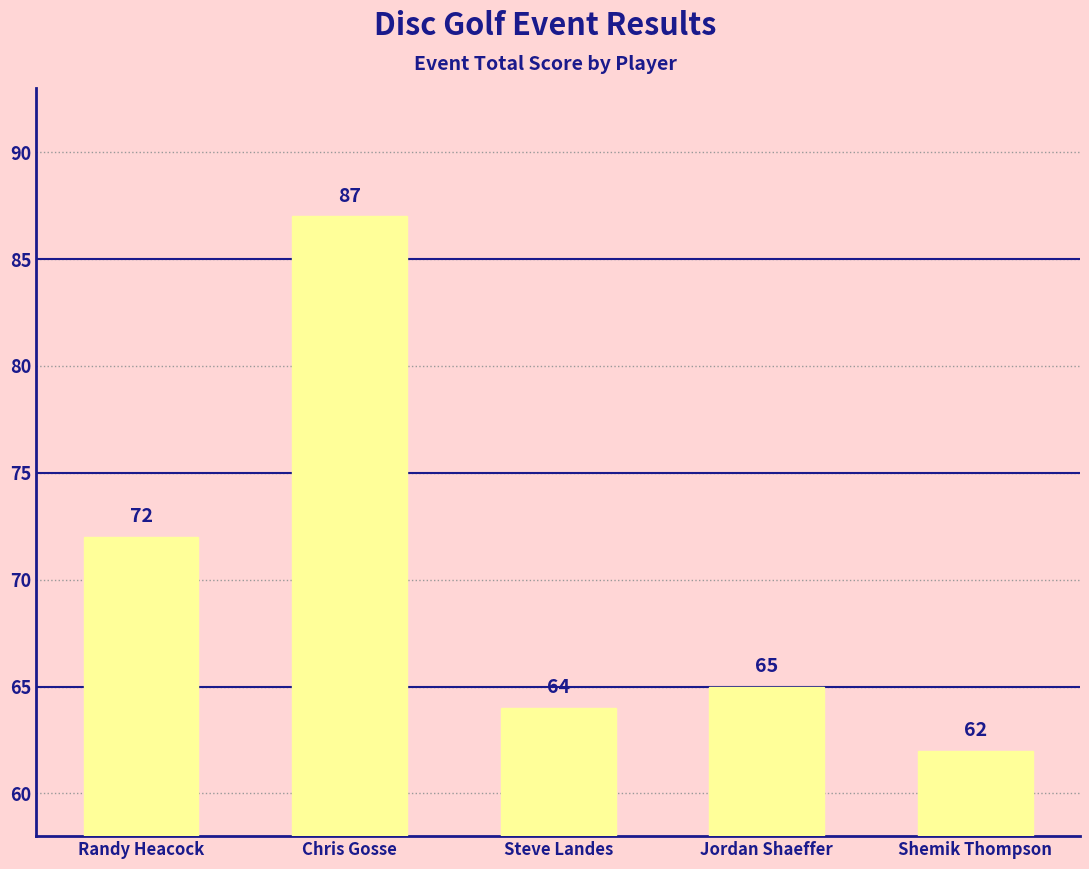

What is the value of the 4th bar from the left?

65